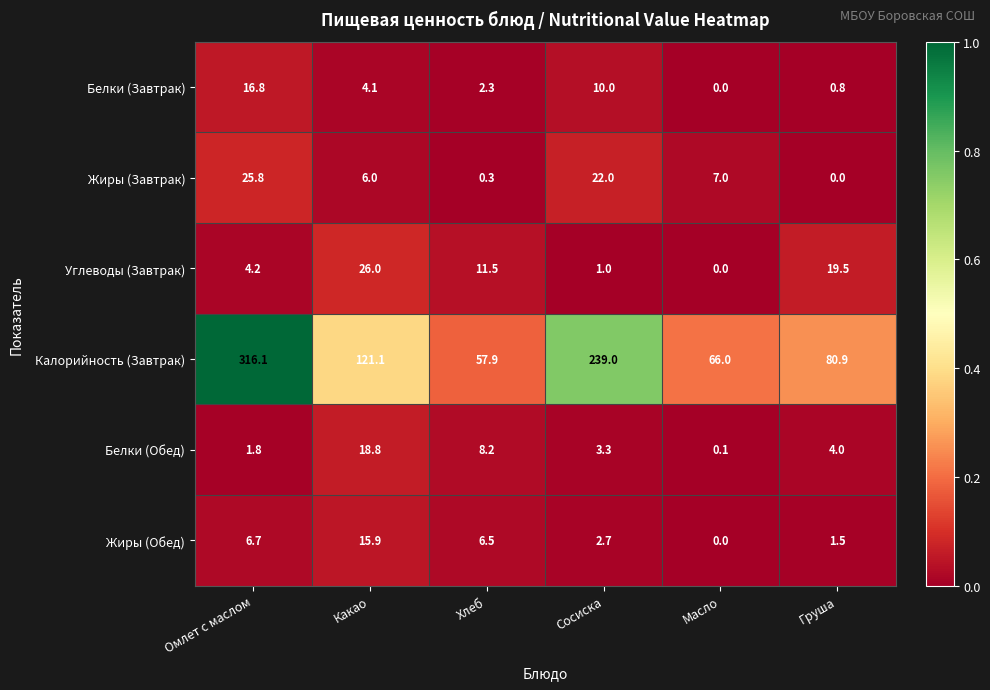

The Калорийность (Завтрак) series shows 121.2 at Груша. True or false?

False